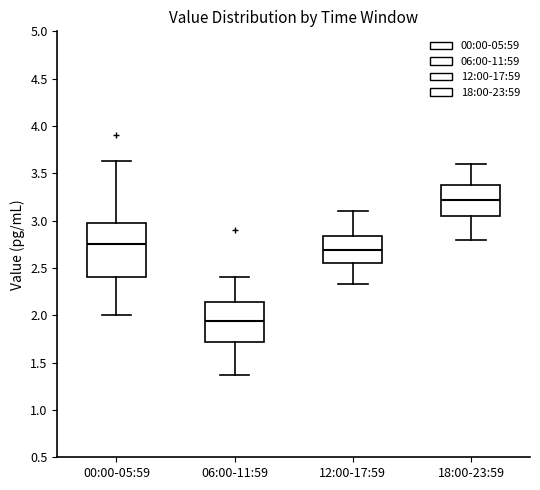

Reading left to right, transcribe this box plot: for each box, give where its median line is, the range the box spans, and where its two whiskers end, as read against the y-axis. The values are not printed on the chart, so give them approximately, as read against the axis.

00:00-05:59: median 2.75, box 2.40 to 3.00, whiskers 2.00 to 3.65
06:00-11:59: median 1.95, box 1.70 to 2.15, whiskers 1.35 to 2.40
12:00-17:59: median 2.70, box 2.55 to 2.85, whiskers 2.35 to 3.10
18:00-23:59: median 3.20, box 3.05 to 3.40, whiskers 2.80 to 3.60